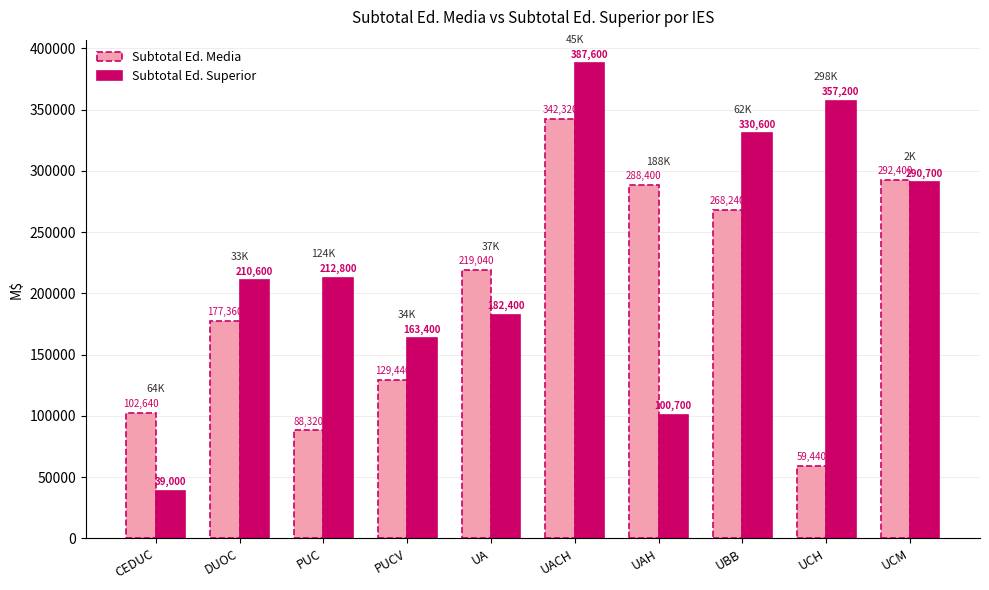

What is the label of the 3rd bar from the right?

UBB